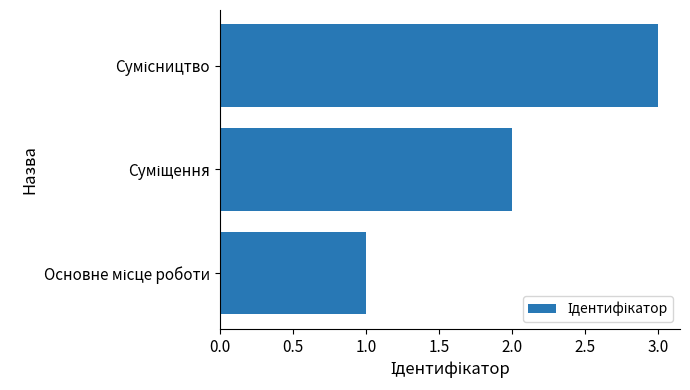

What is the sum of all values?

6